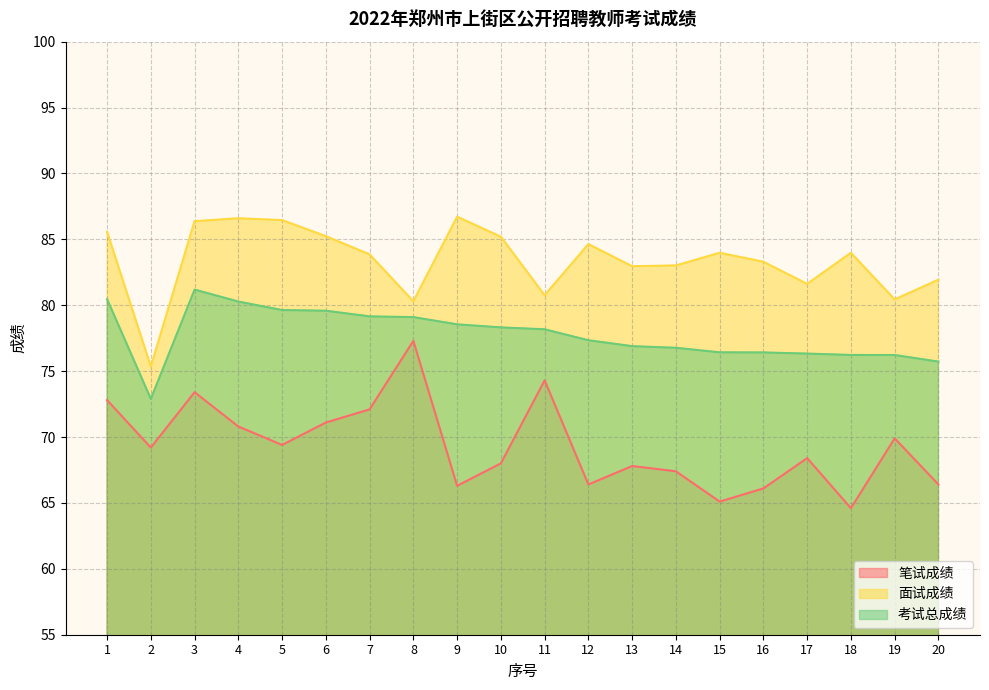

What are all the series names shown in the legend?

笔试成绩, 面试成绩, 考试总成绩